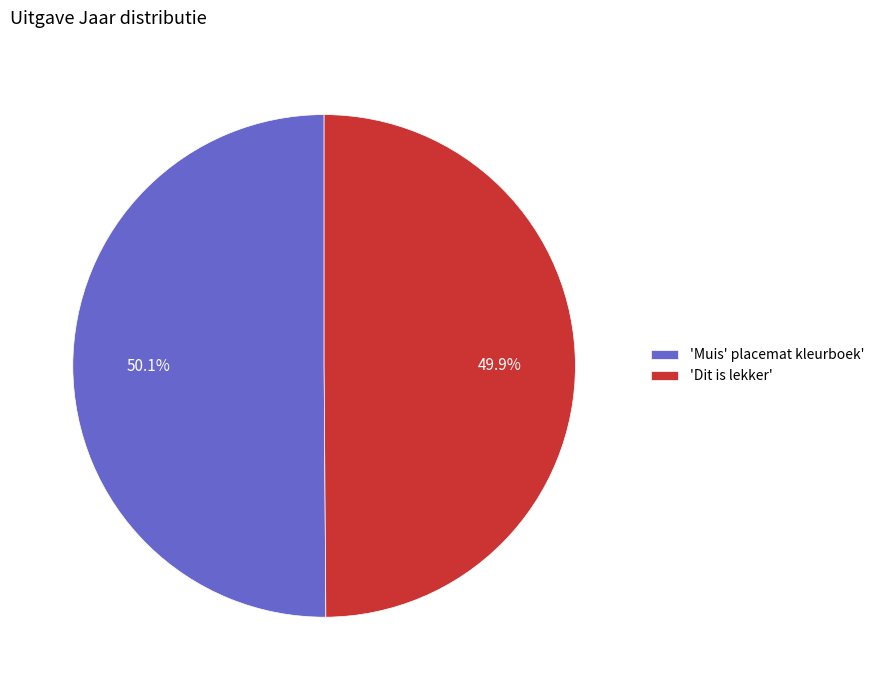

Does any single category account for the majority?

Yes